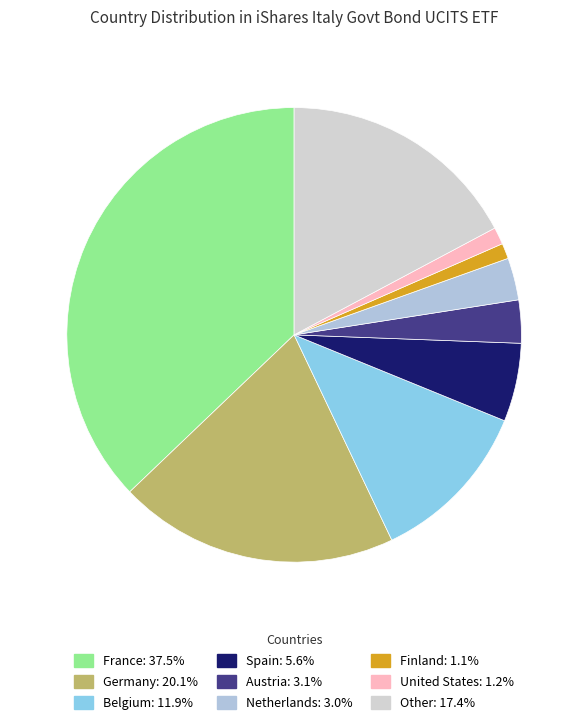

To the nearest percent, what percentage of the pie is Netherlands?

3%